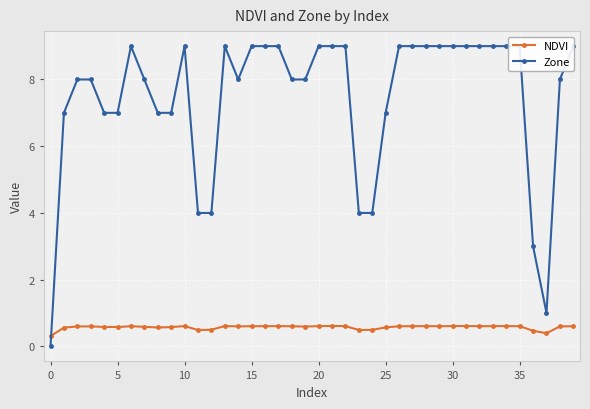

How many NDVI values are between 0 and 1?

40